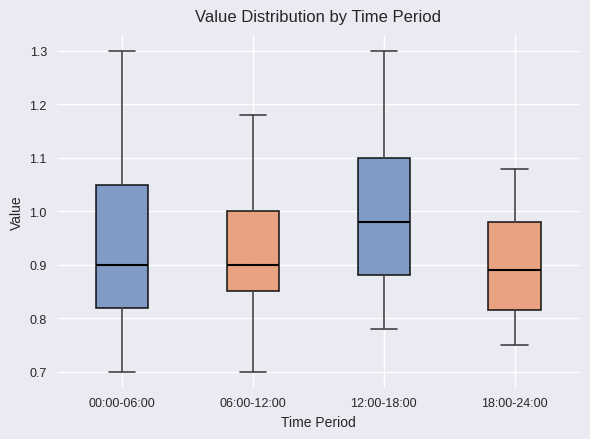

Reading left to right, transcribe this box plot: for each box, give where its median line is, the range the box spans, and where its two whiskers end, as read against the y-axis. The values are not printed on the chart, so give them approximately, as read against the axis.

00:00-06:00: median 0.90, box 0.82 to 1.05, whiskers 0.70 to 1.30
06:00-12:00: median 0.90, box 0.85 to 1.00, whiskers 0.70 to 1.18
12:00-18:00: median 0.98, box 0.88 to 1.10, whiskers 0.78 to 1.30
18:00-24:00: median 0.89, box 0.82 to 0.98, whiskers 0.75 to 1.08